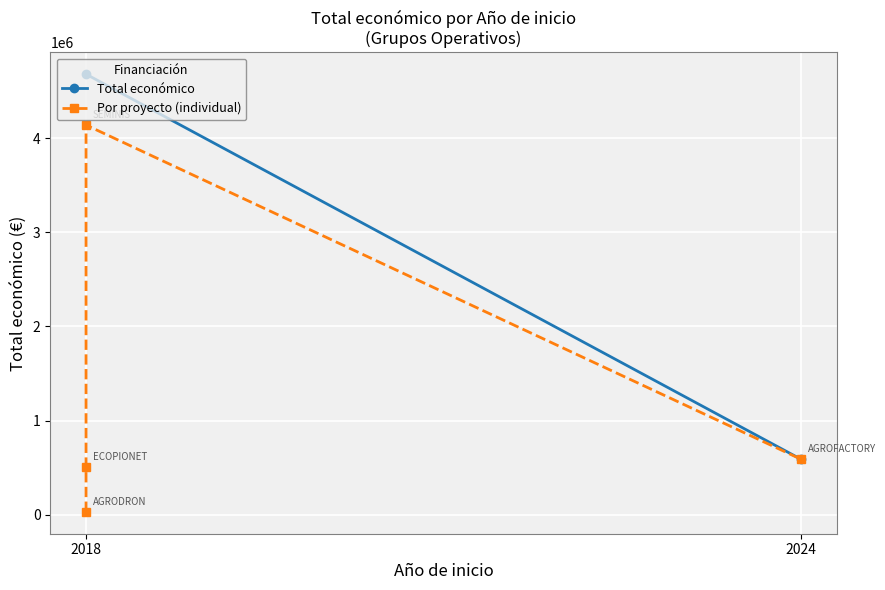

Approximately how many times larger is the value at 2024 compared to 2018?

0.1